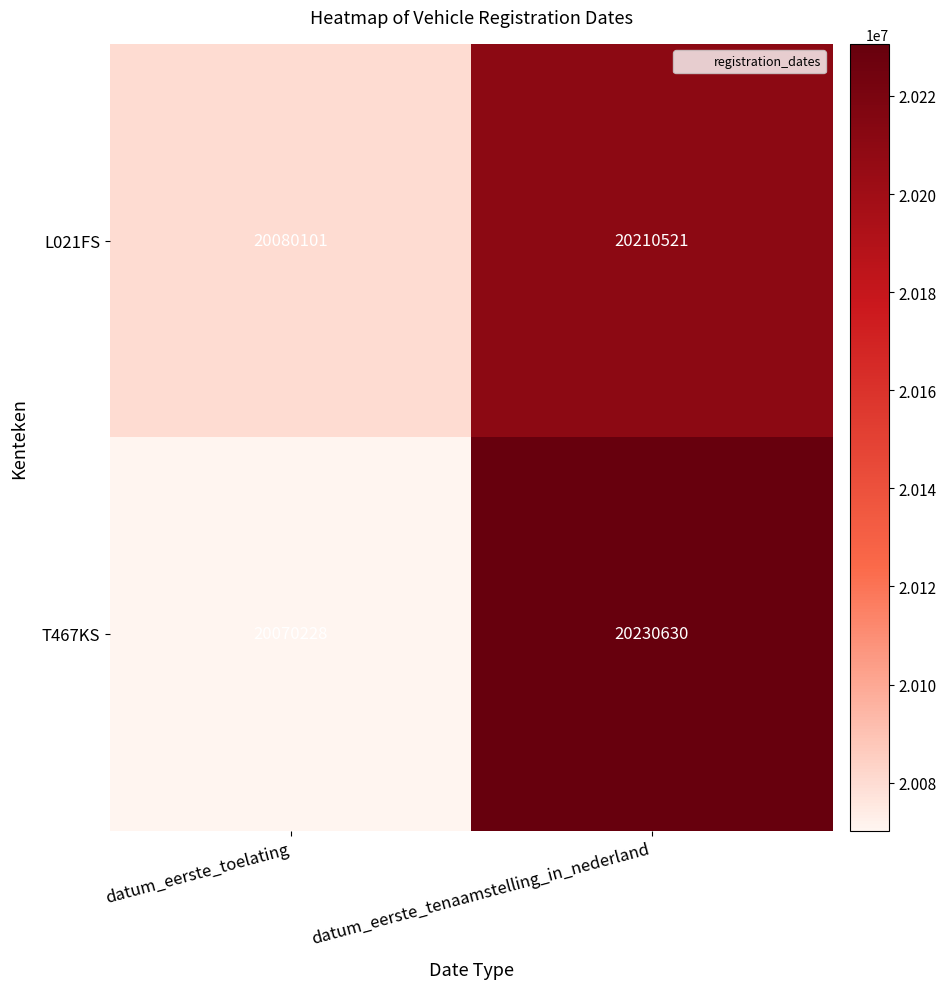

What is the average value of the L021FS series?

20145311